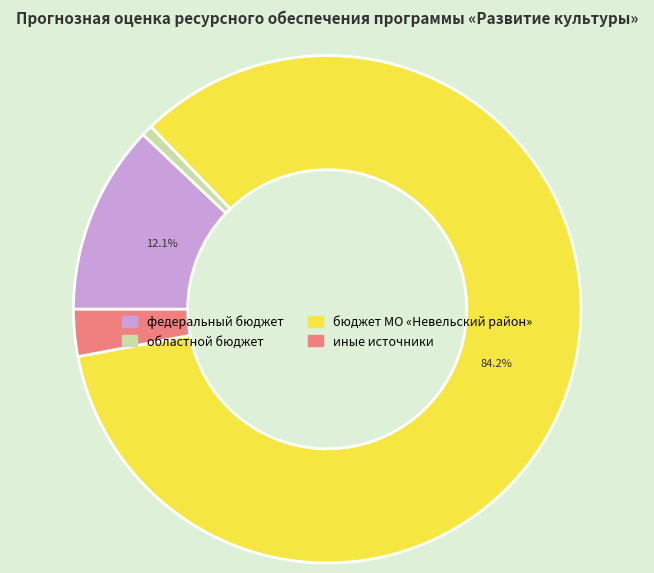

To the nearest percent, what percentage of the pie is иные источники?

3%